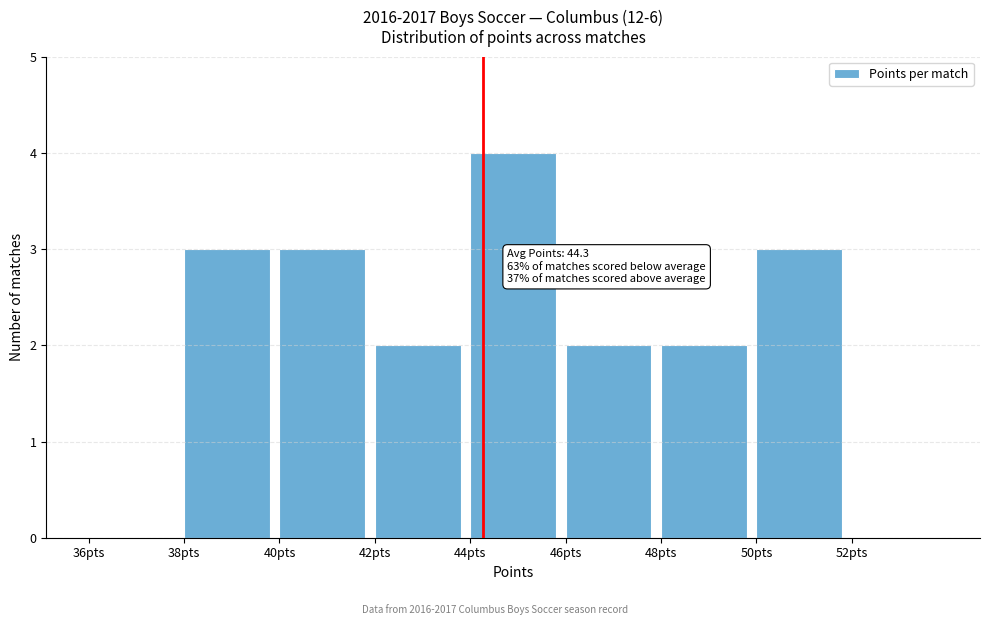

Over which range of the x-axis is the bar tallest?

44 to 46